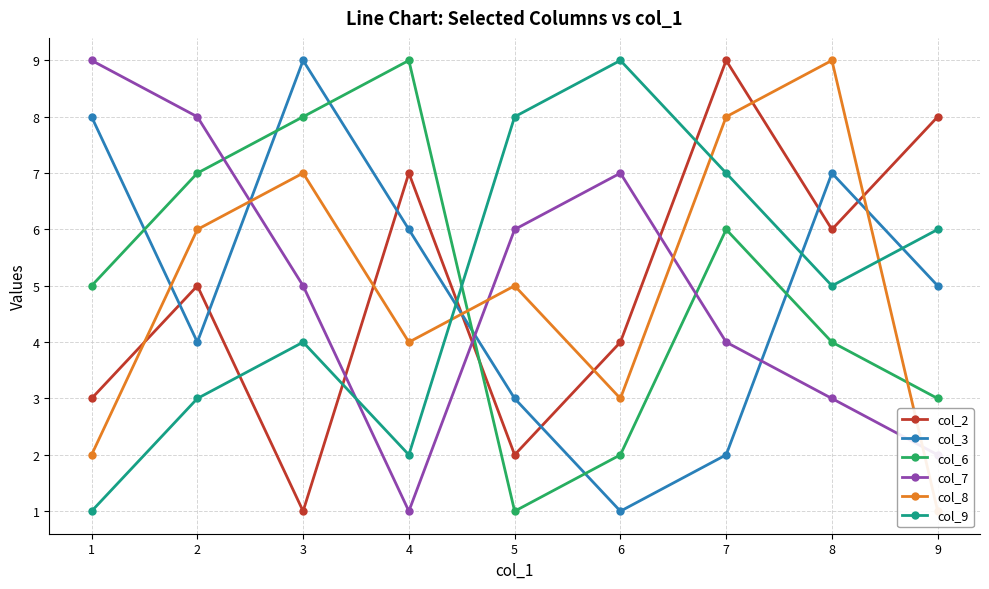

What is the sum of all col_6 values?

45